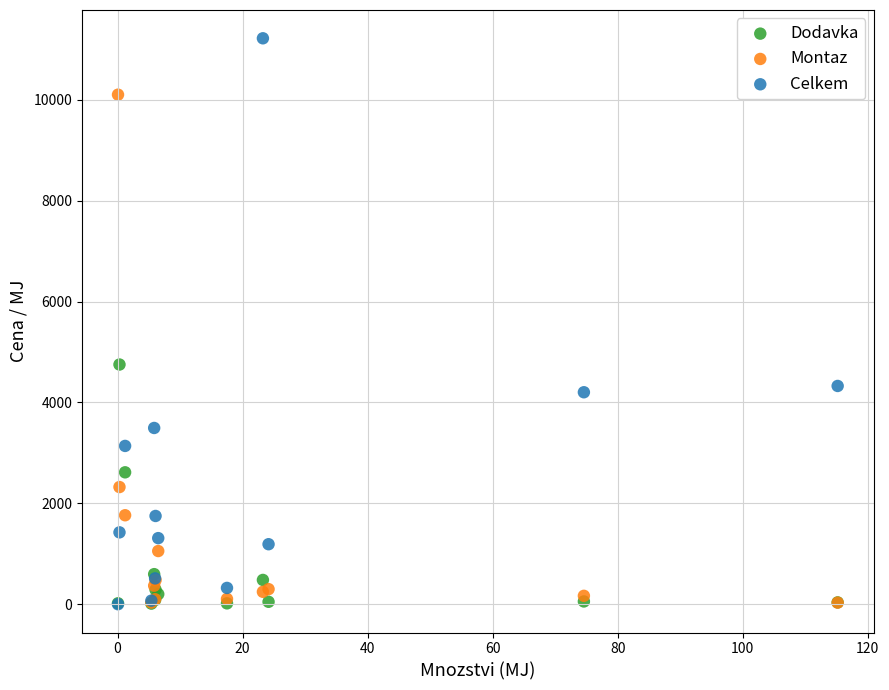

Across all series, what Y value is closest to 5609?

4751.6